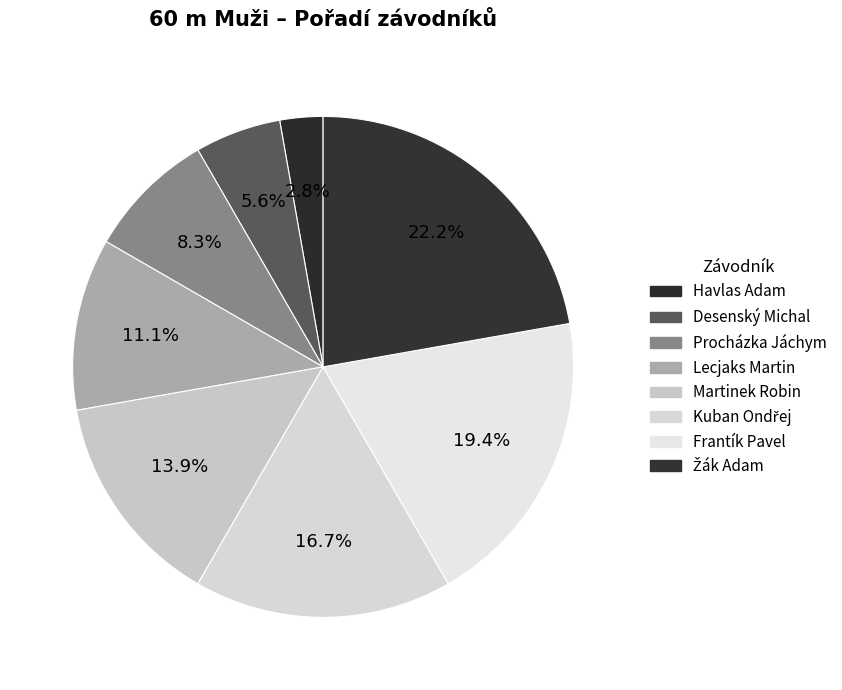

Does any single category account for the majority?

No